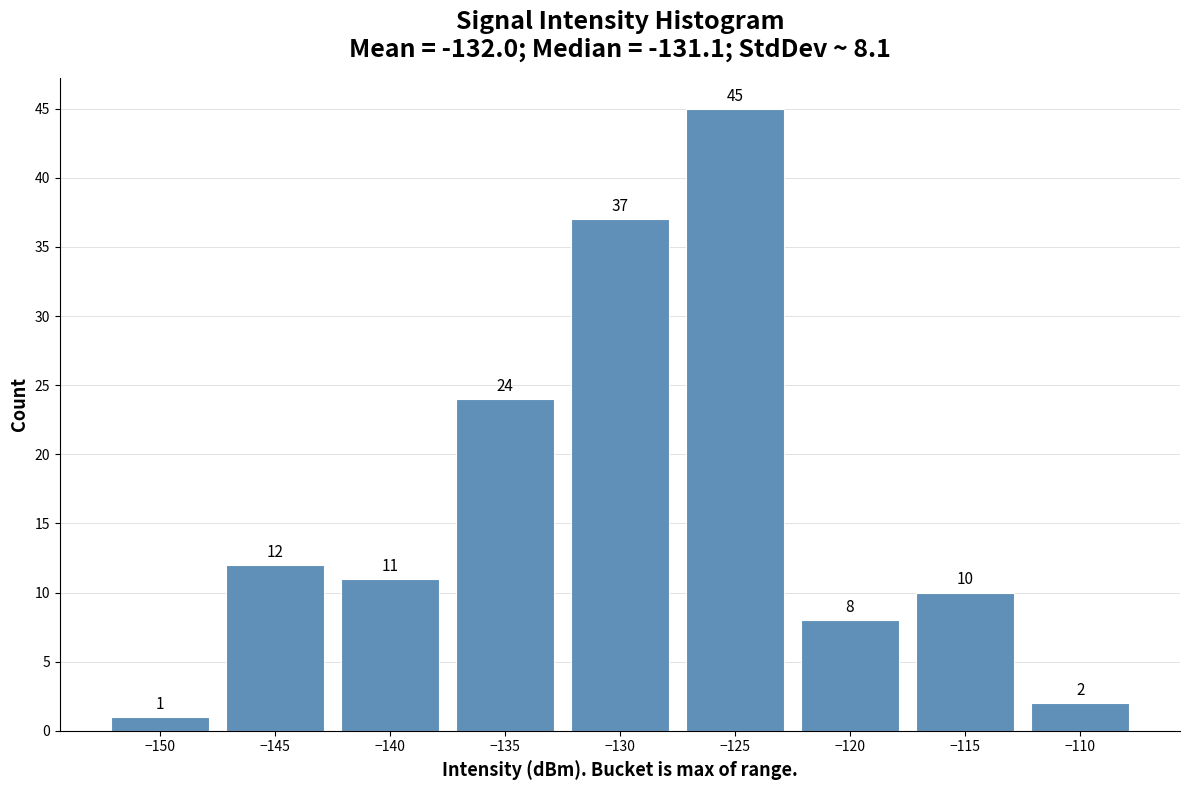

Reading left to right, what are all the values shown in this chart?

1	12	11	24	37	45	8	10	2